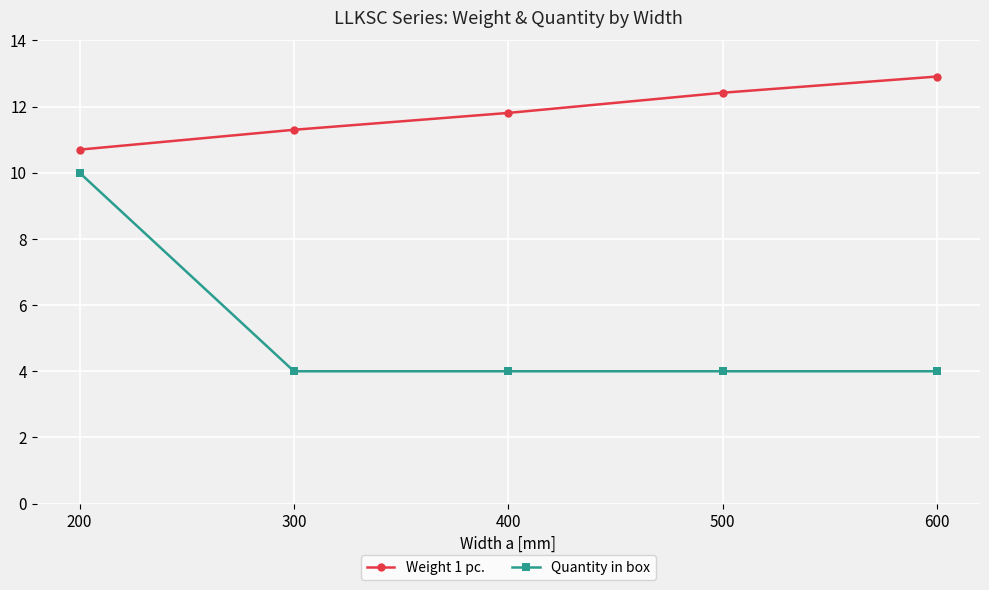

Reading right to left, list all the values displayed in this chart.

Weight 1 pc.: 12.9	12.4	11.8	11.3	10.7
Quantity in box: 4.0	4.0	4.0	4.0	10.0